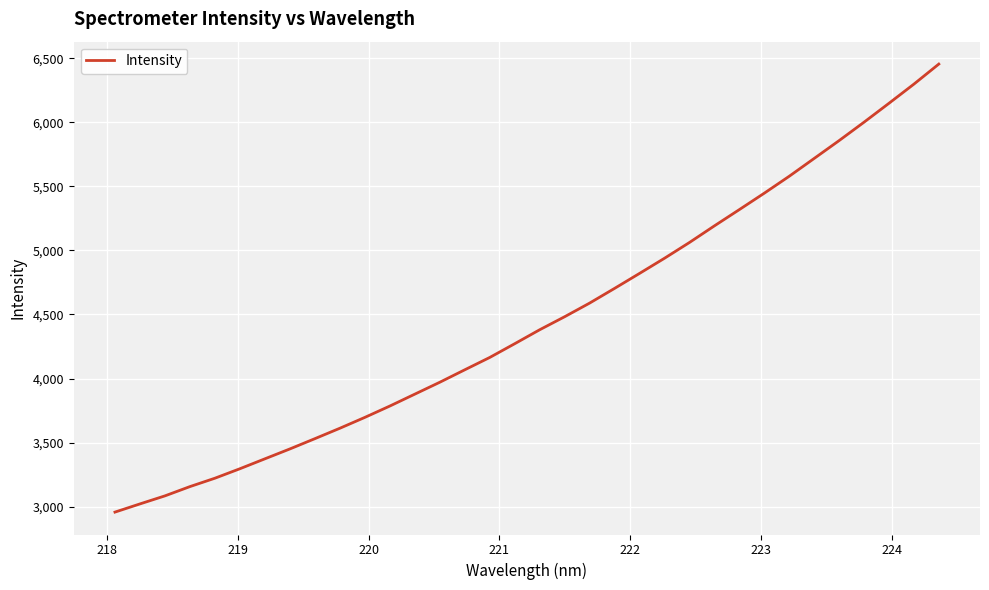

What is the minimum value shown in the chart?

2957.5